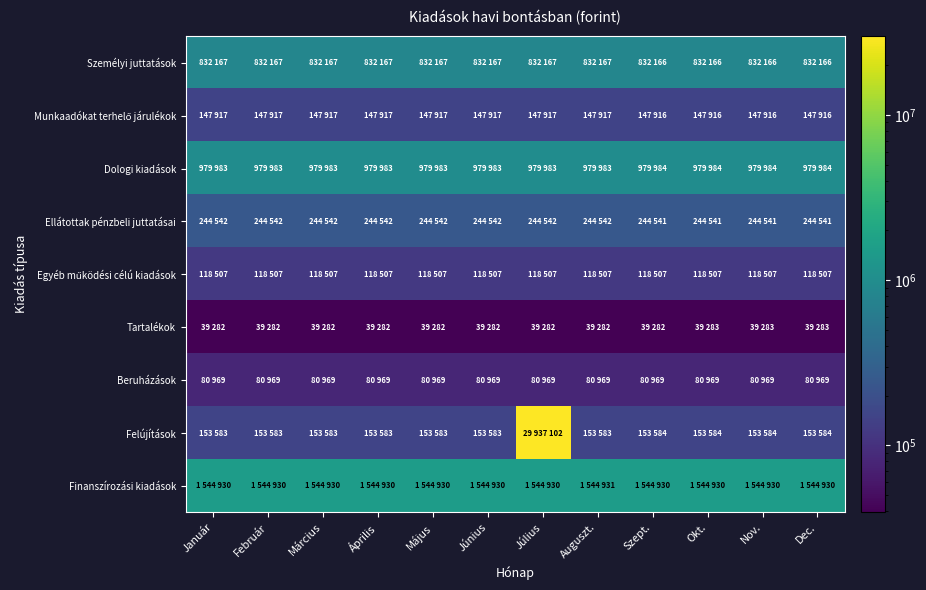

Which series has the largest total across all categories?

Felújítások